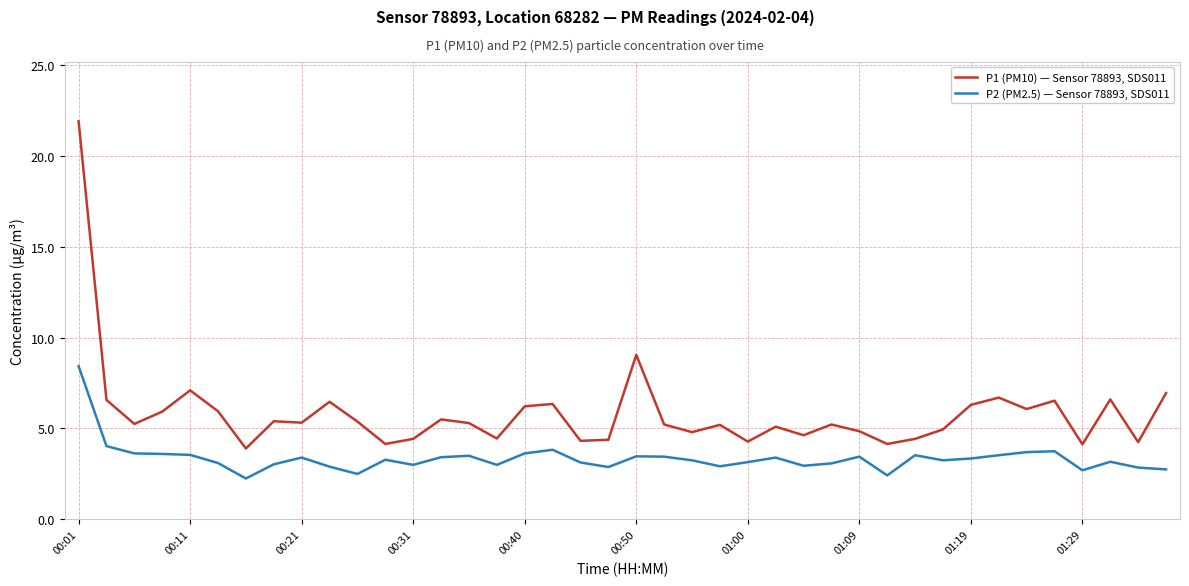

At how many categories does at least one series exceed 18?

1